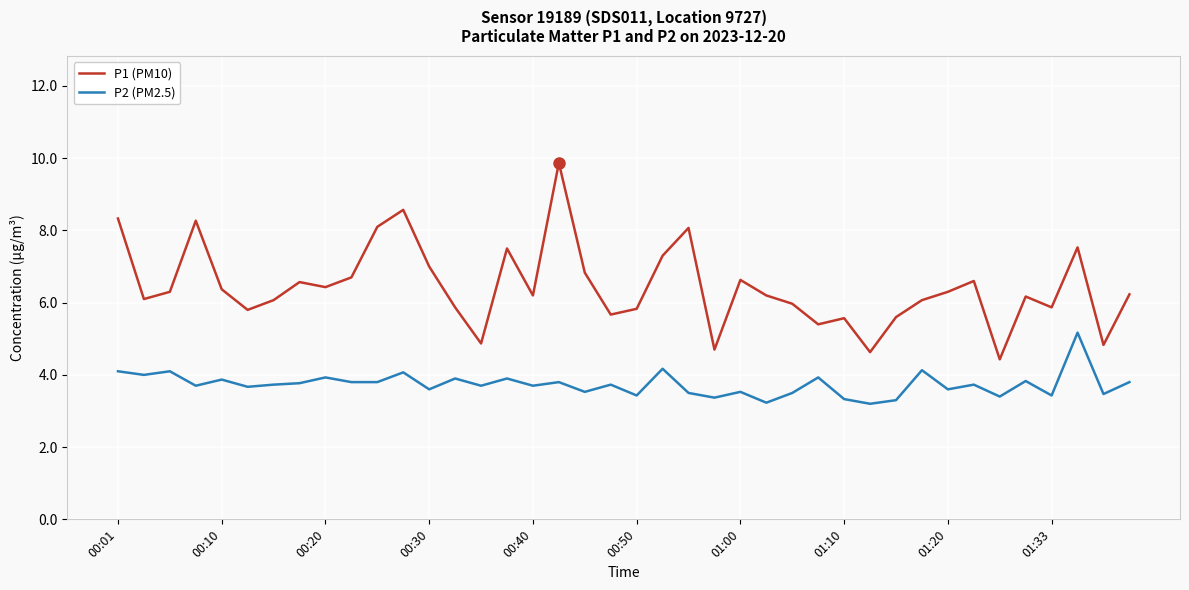

What is the difference between the maximum and minimum values in the P1 (PM10) series?

5.4